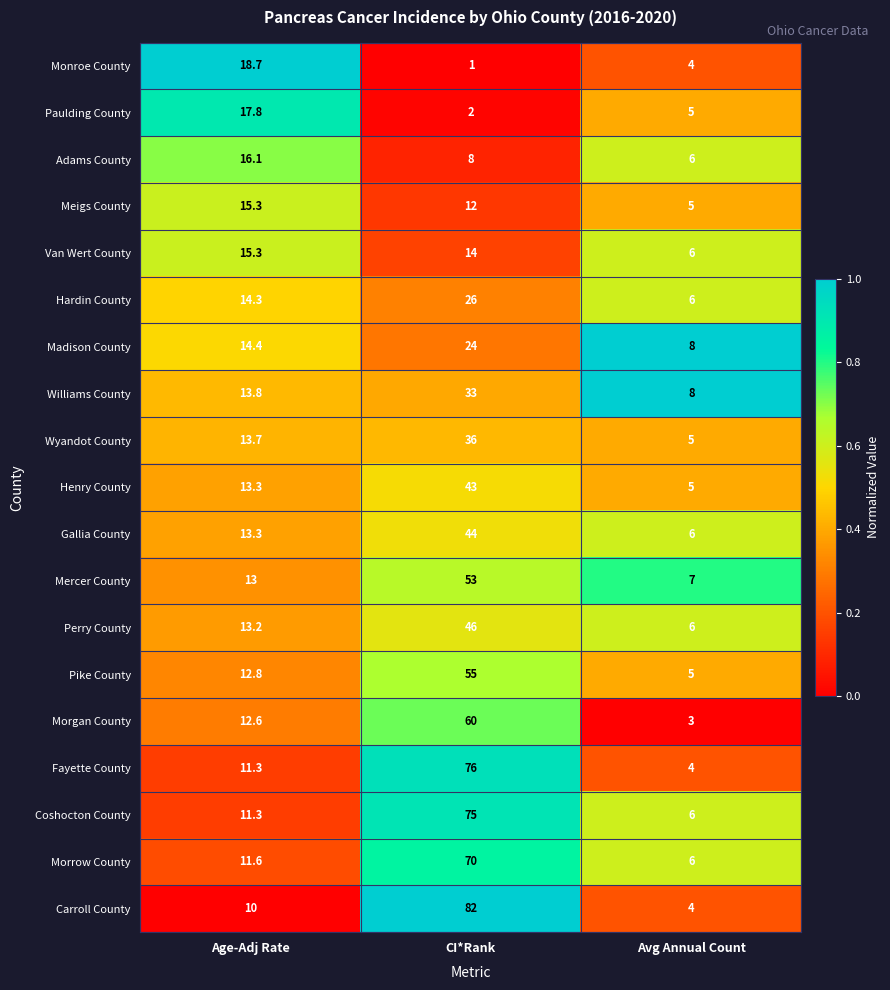

What is the sum of the Williams County values at Avg Annual Count and Age-Adj Rate?

21.8